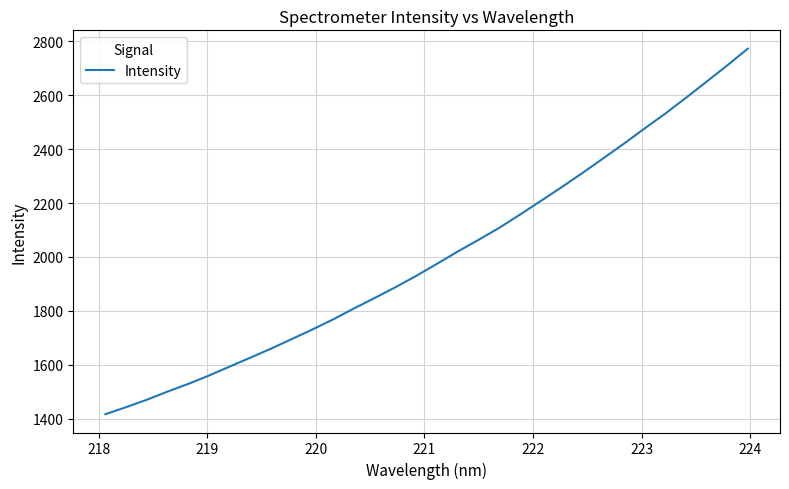

What is the difference between the maximum and minimum values?

1355.9